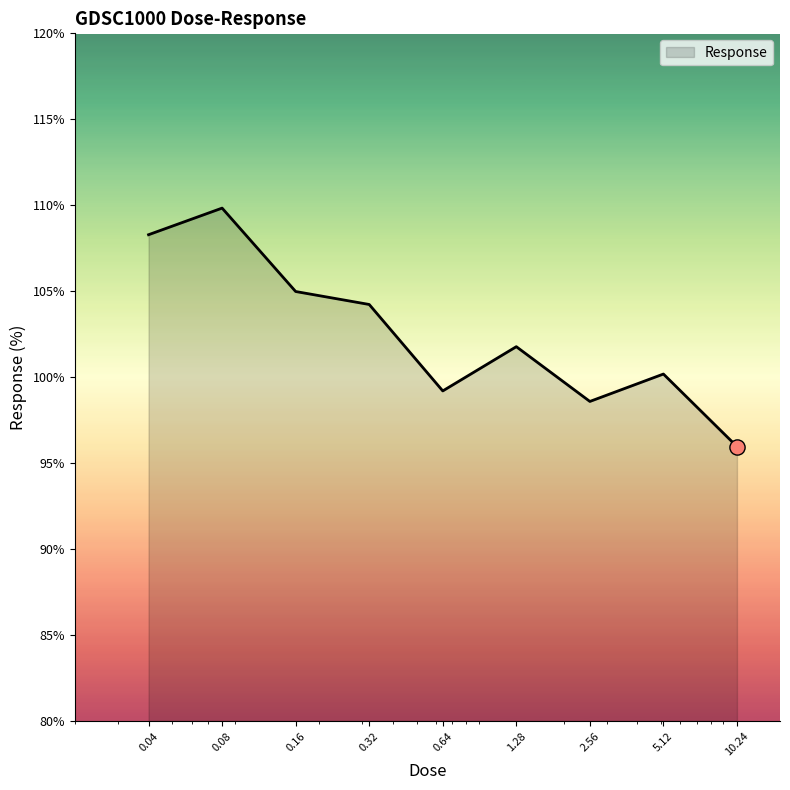

What is the greatest value displayed?

109.8